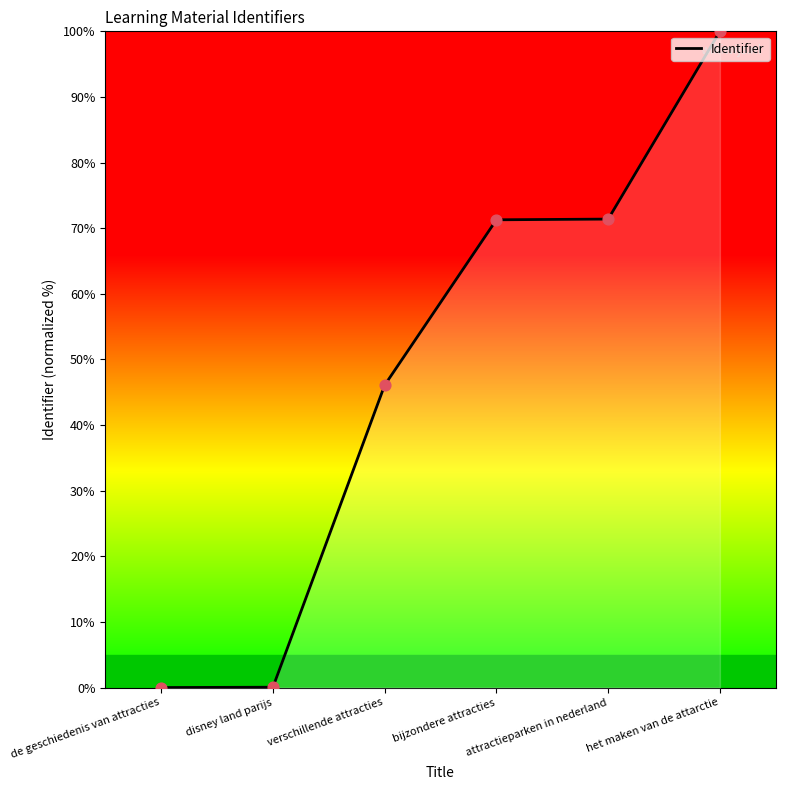

What is the change in value from disney land parijs to bijzondere attracties?

+71.2